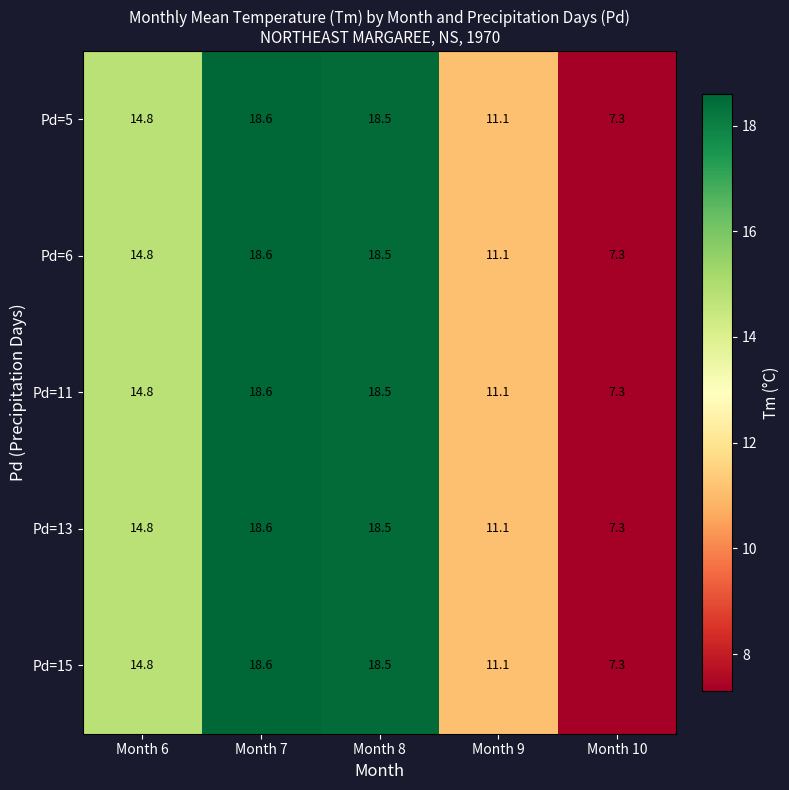

What is the difference between the second highest and minimum values in the Pd=6 series?

11.2